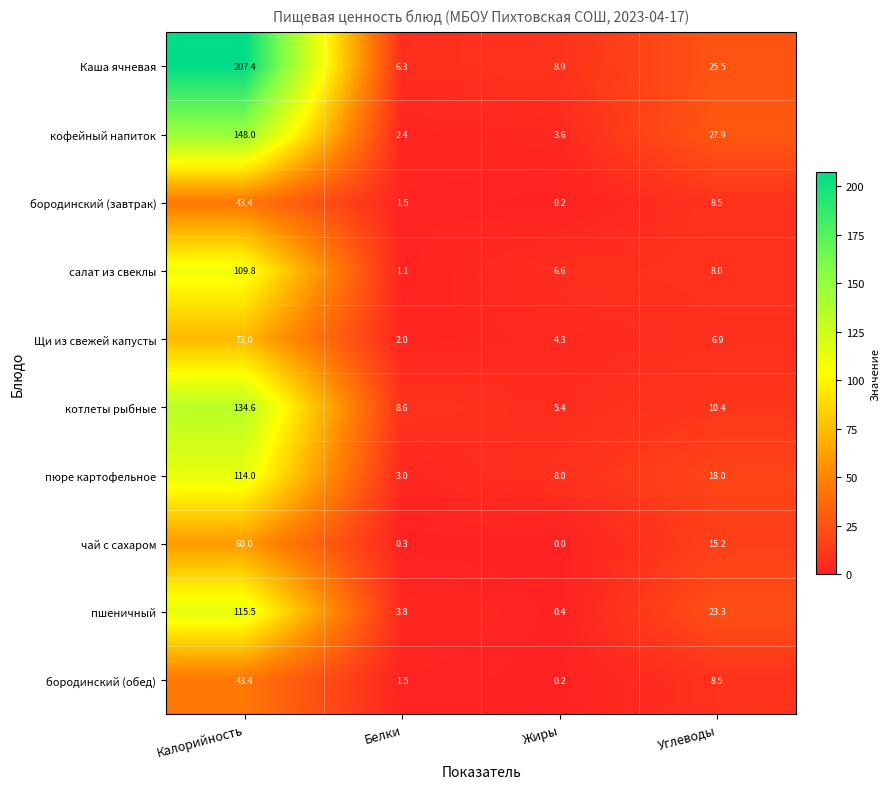

What is the difference between the highest and lowest values at Углеводы?

21.0